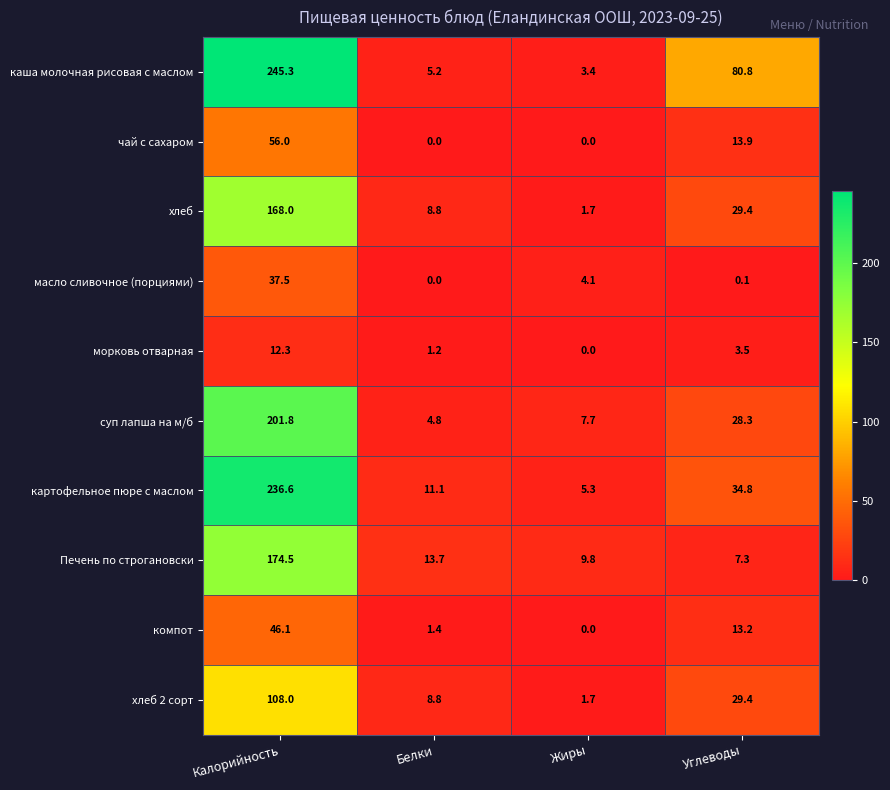

Rank the series by their maximum value, from highest to lowest.

каша молочная рисовая с маслом, картофельное пюре с маслом, суп лапша на м/б, Печень по строгановски, хлеб, хлеб 2 сорт, чай с сахаром, компот, масло сливочное (порциями), морковь отварная